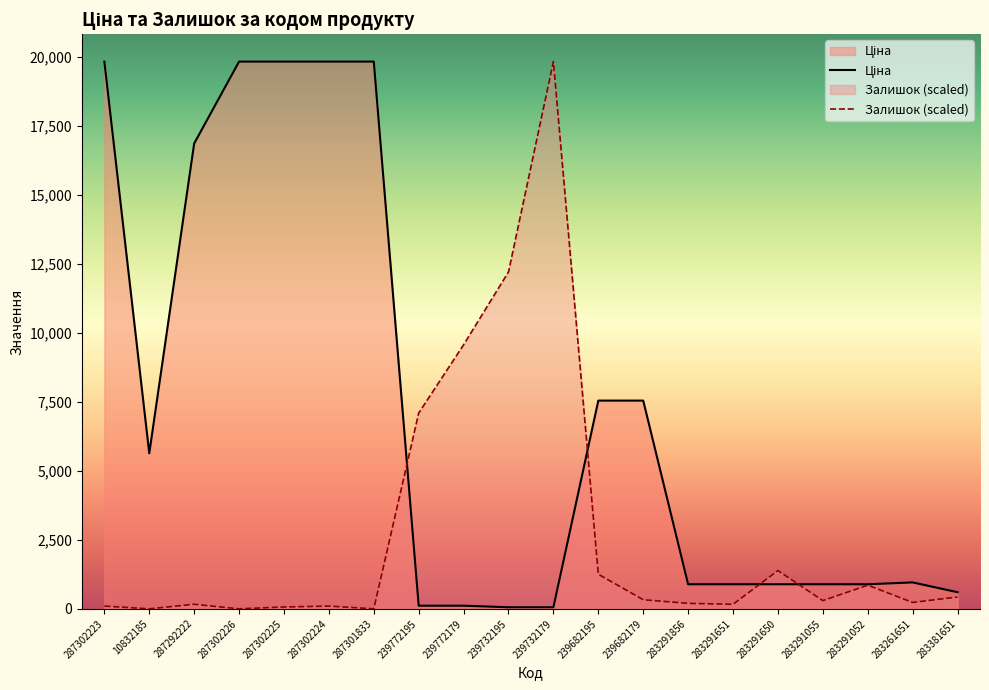

What are all the series names shown in the legend?

Ціна, Залишок